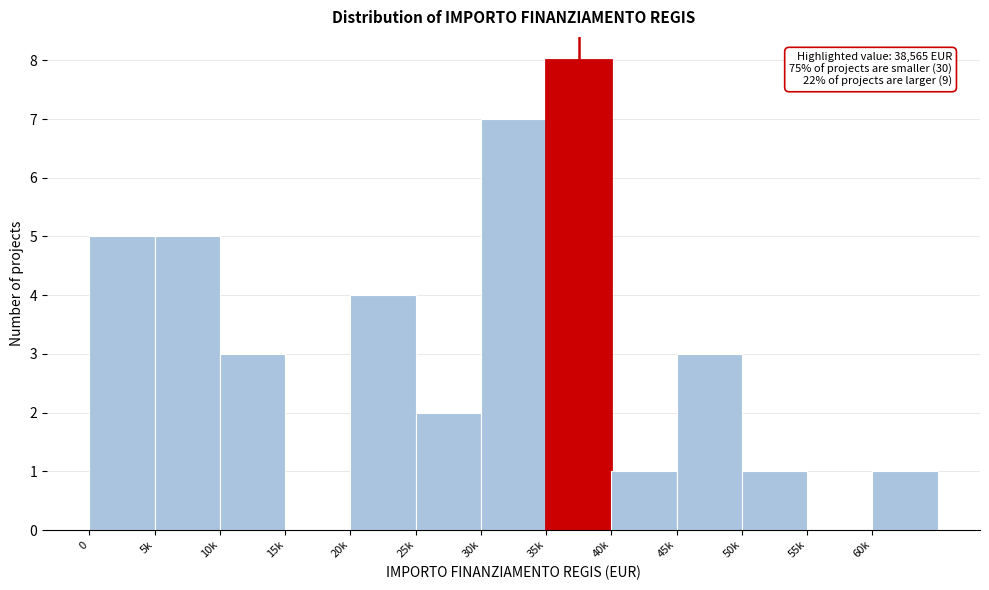

Reading left to right, what are all the values shown in this chart?

0=5	5k=5	10k=3	15k=0	20k=4	25k=2	30k=7	35k=8	40k=1	45k=3	50k=1	55k=0	60k=1